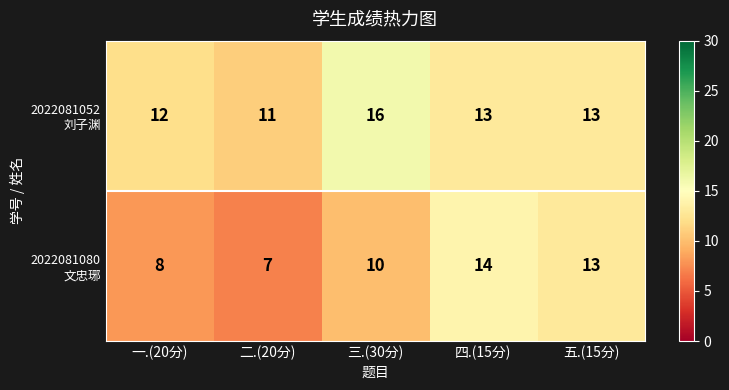

What is the total value across all series at 三.(30分)?

26